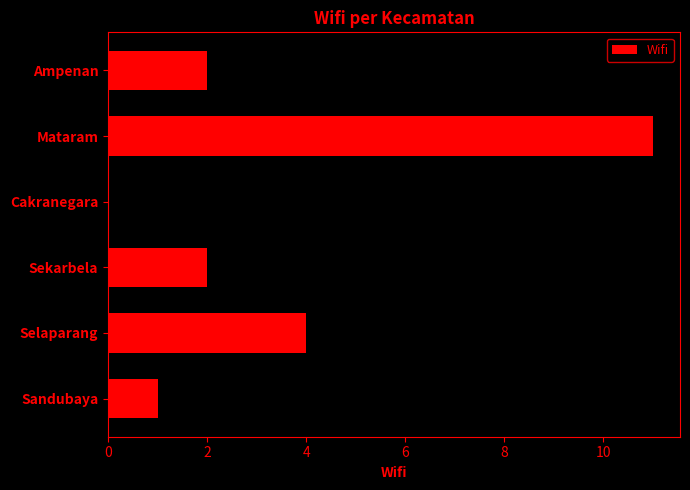

Is it true that the value at Sandubaya is 0?

False